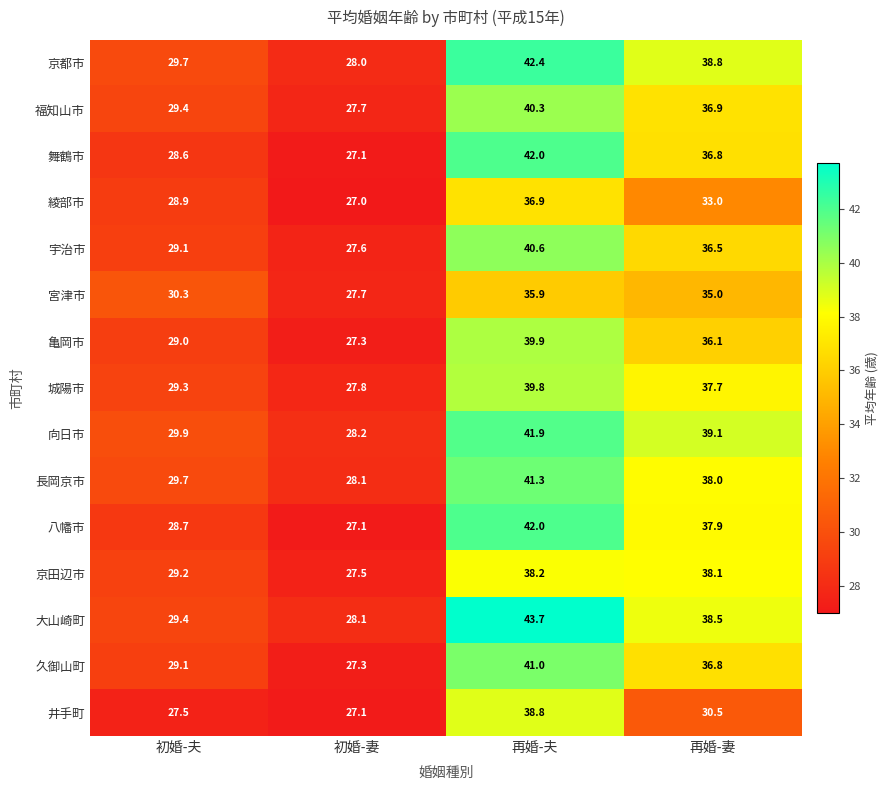

Which series has the largest total across all categories?

大山崎町